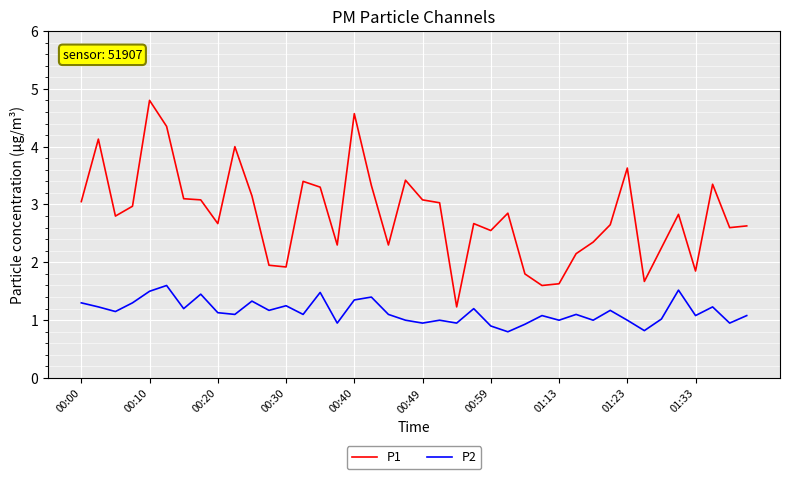

How many lines are shown in the chart?

2